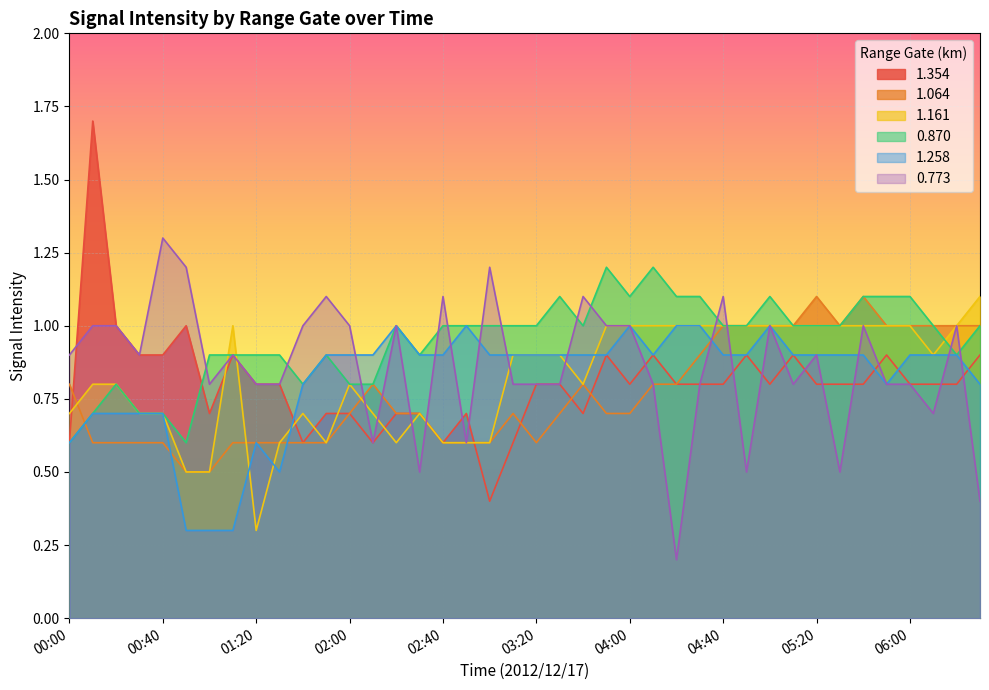

What is the sum of the 1.064 values at 01:20 and 00:50?

1.1